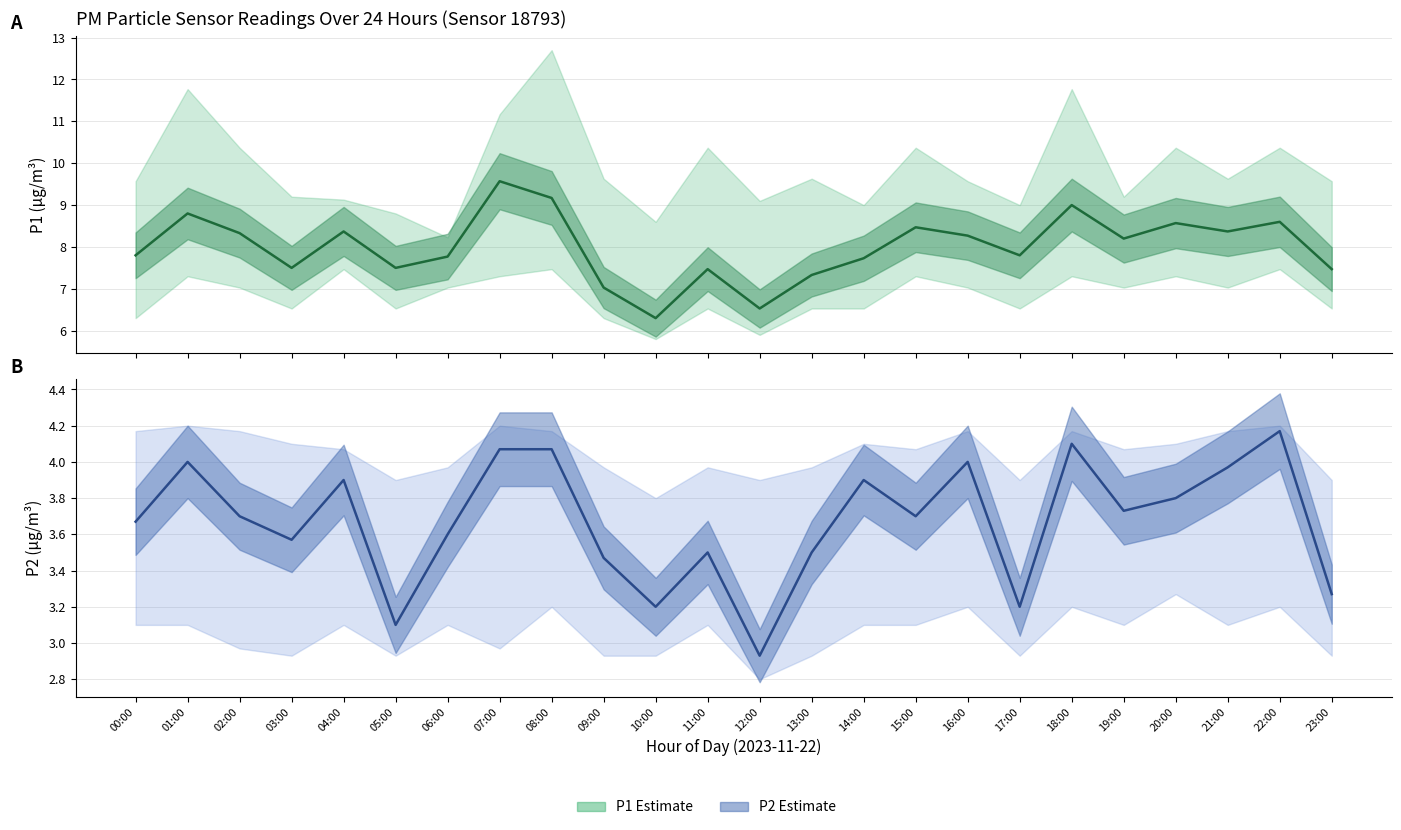

What is the difference between the P1 values at 10:00 and 21:00?

2.1